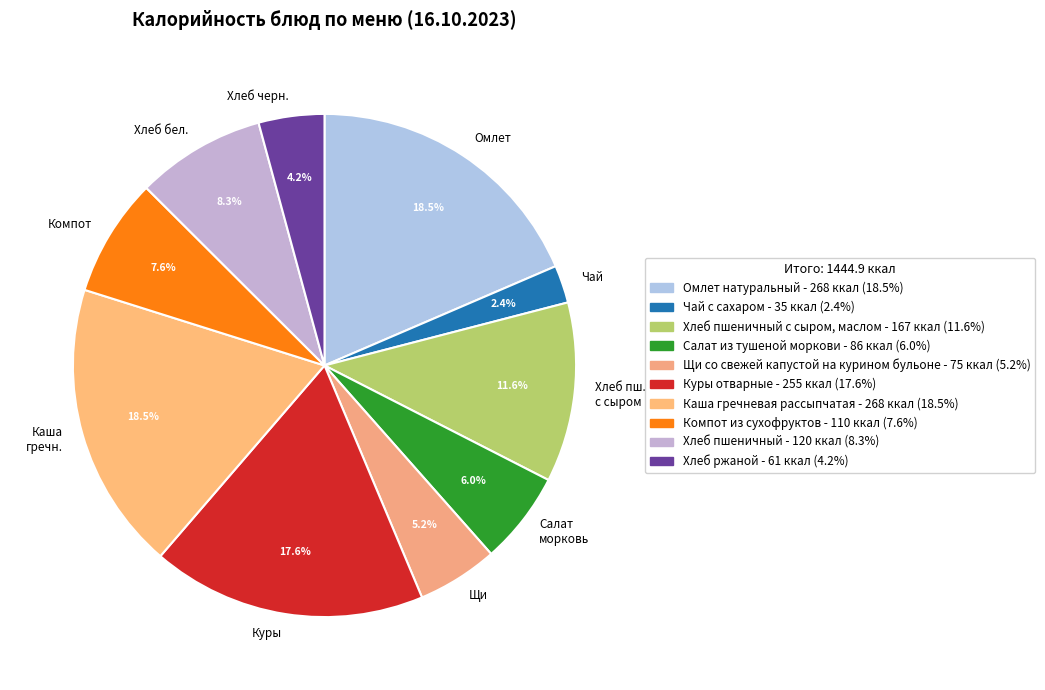

What is the ratio of the value at Омлет to the value at Компот?

2.4